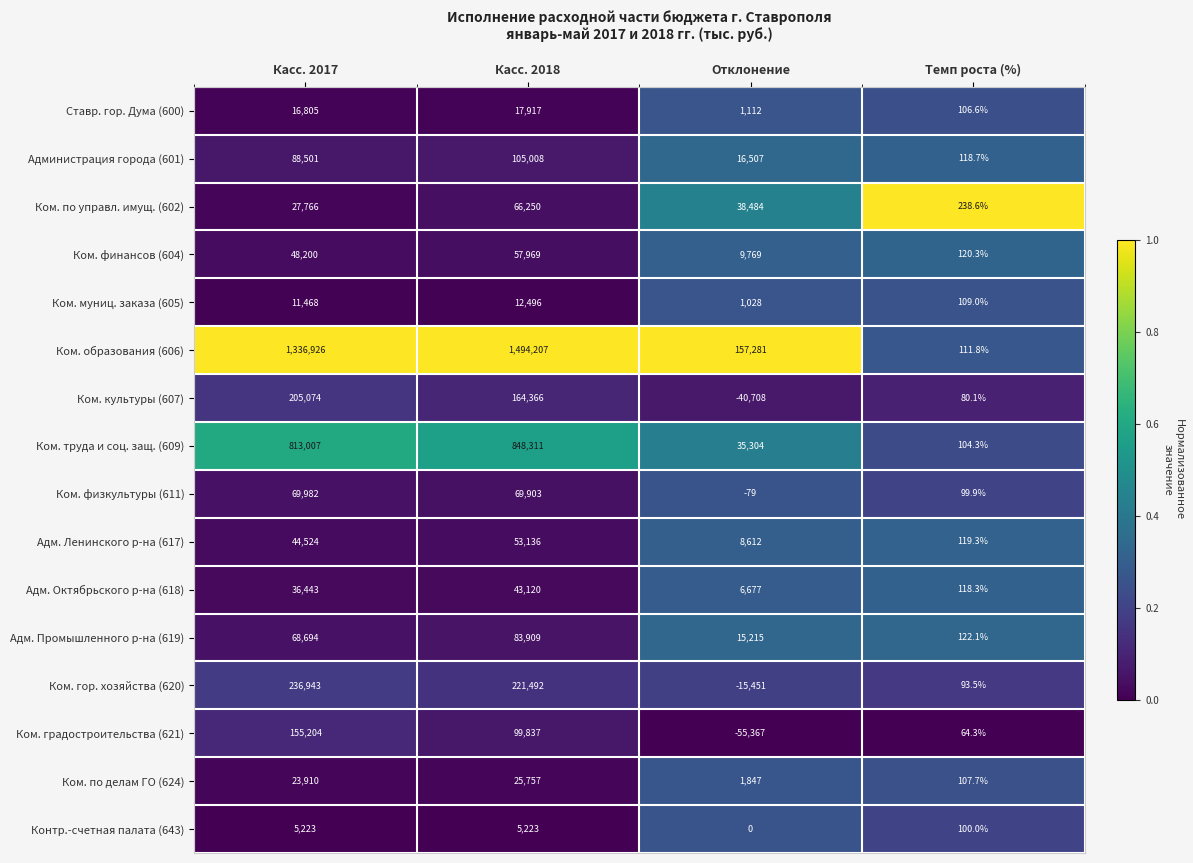

How many data points does each series have?

4